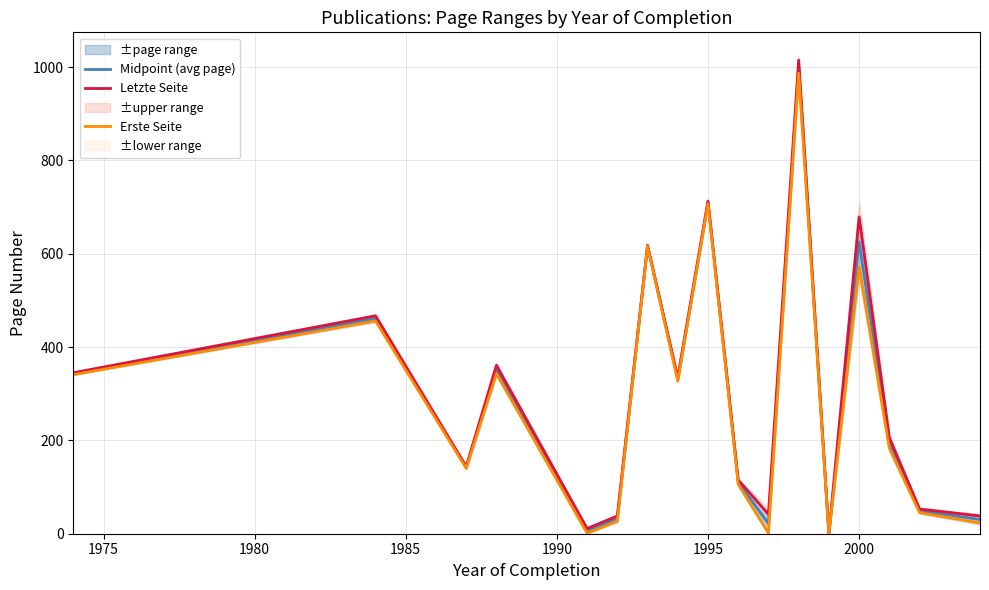

What is the value of the Midpoint (avg page) point at the 2nd from the left?

461.5